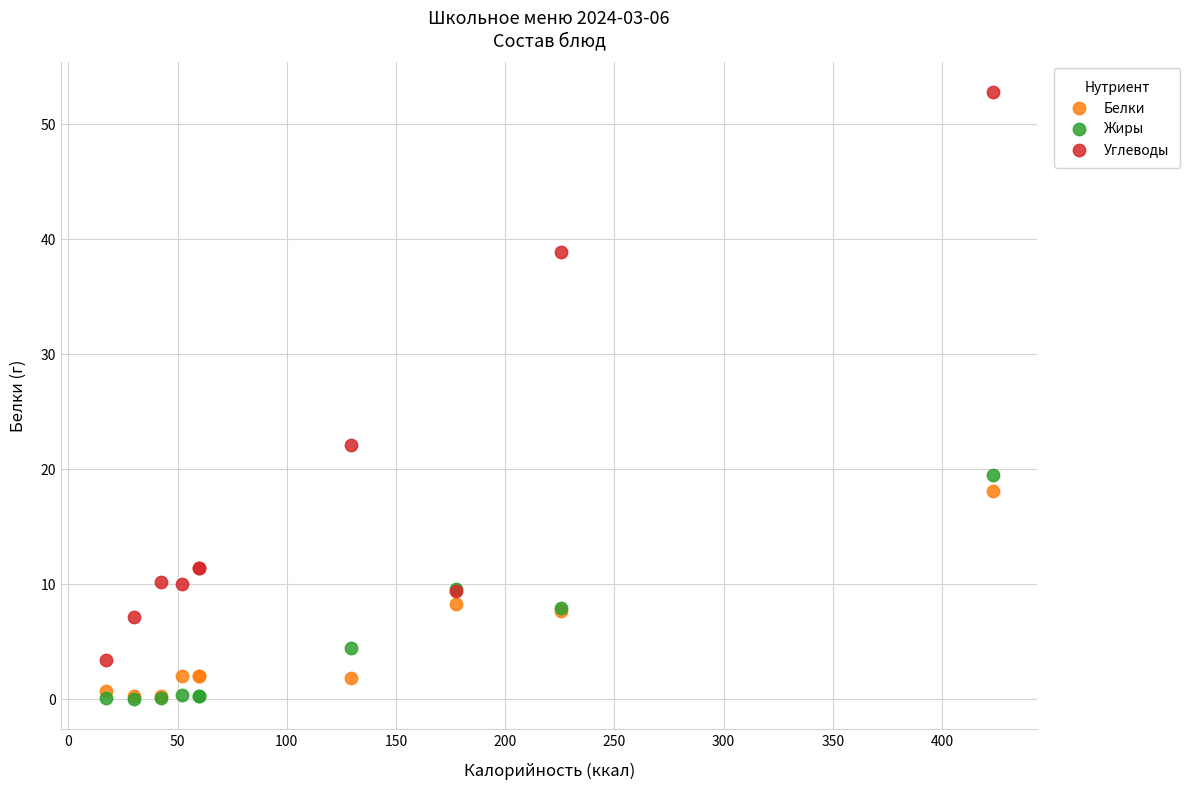

In the Углеводы series, what Y value is closest to 28?

22.1